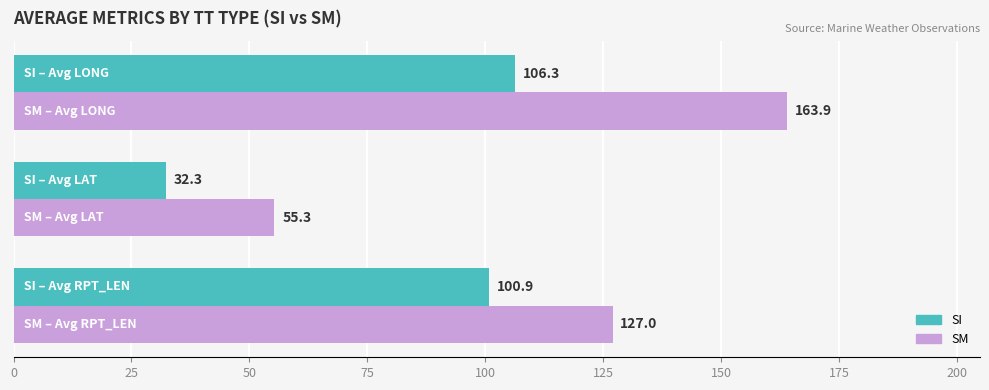

Which series has the largest total across all categories?

SM